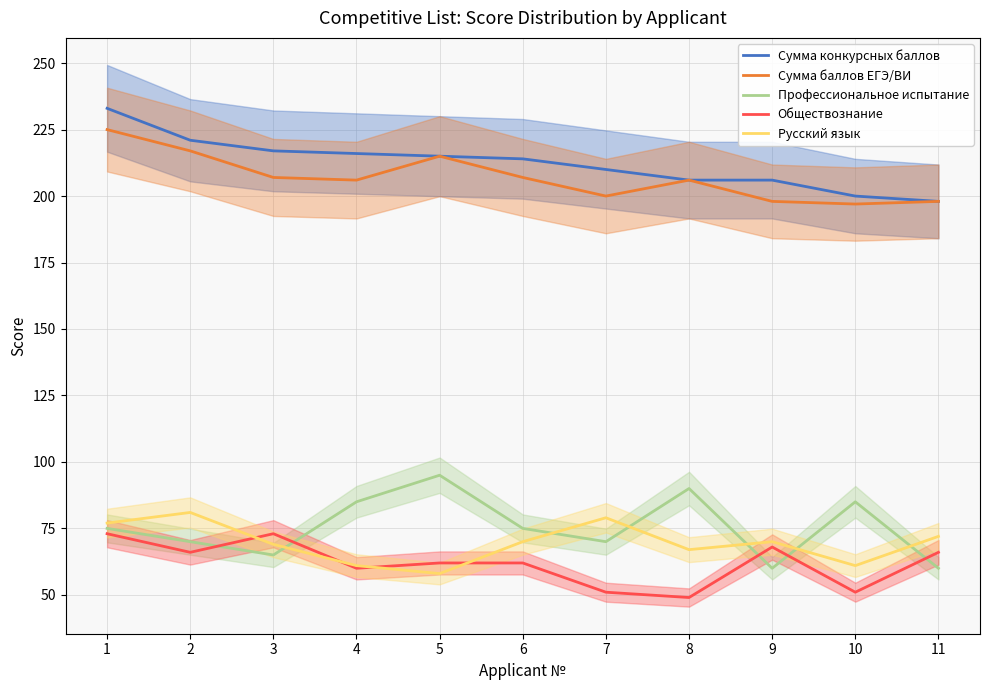

Between 5 and 7, which series saw the biggest shift?

Профессиональное испытание